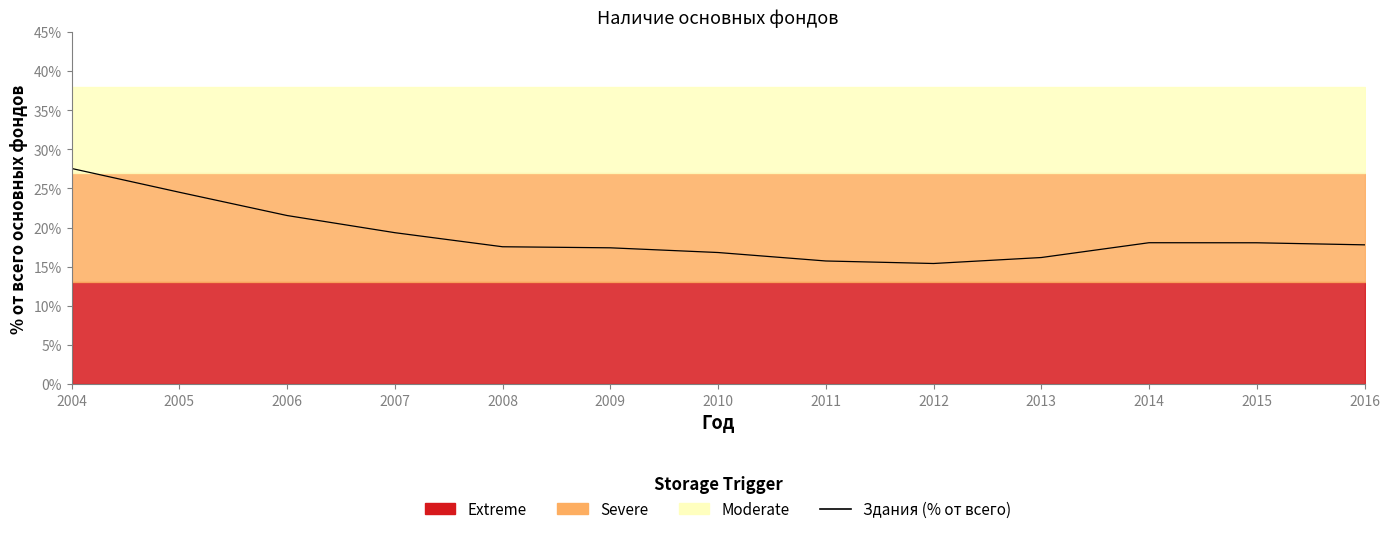

What is the average value?

18.9